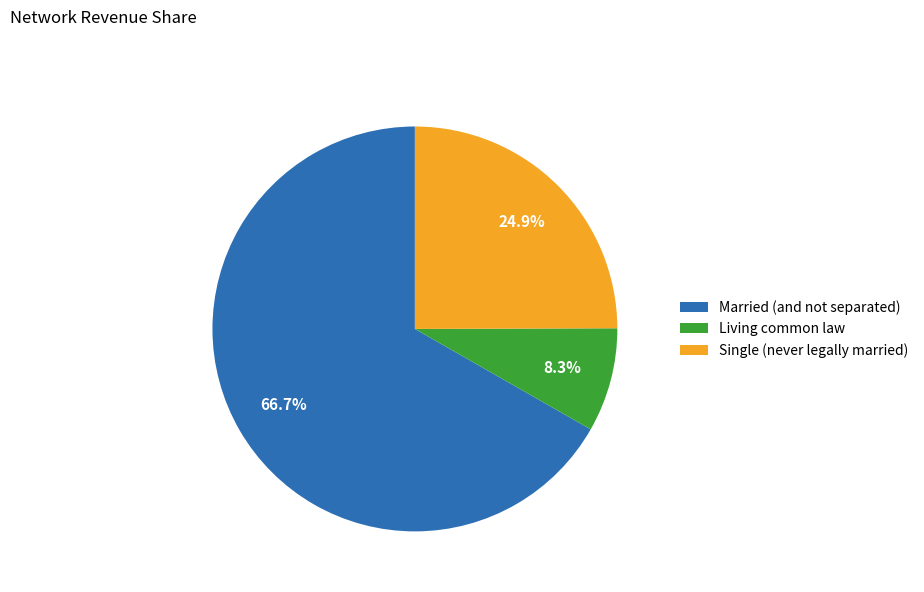

True or false: Married (and not separated) accounts for 72% of the total.

False